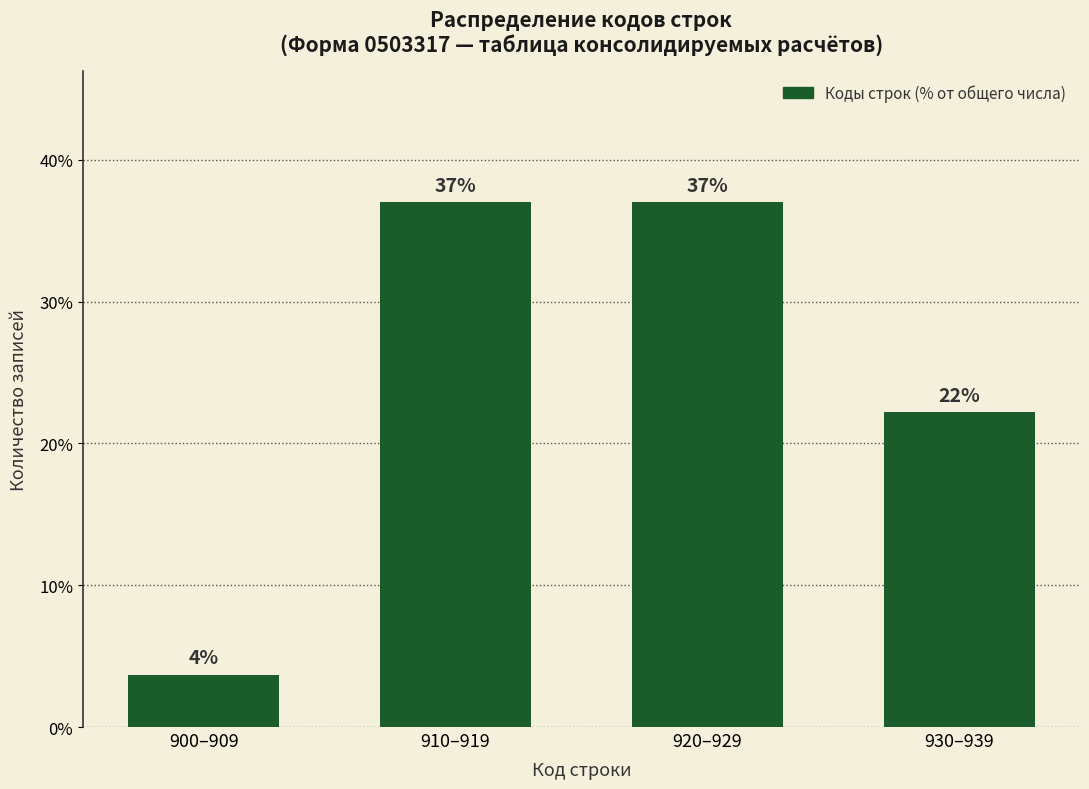

Where is the data nearest to the value 20?

930–939